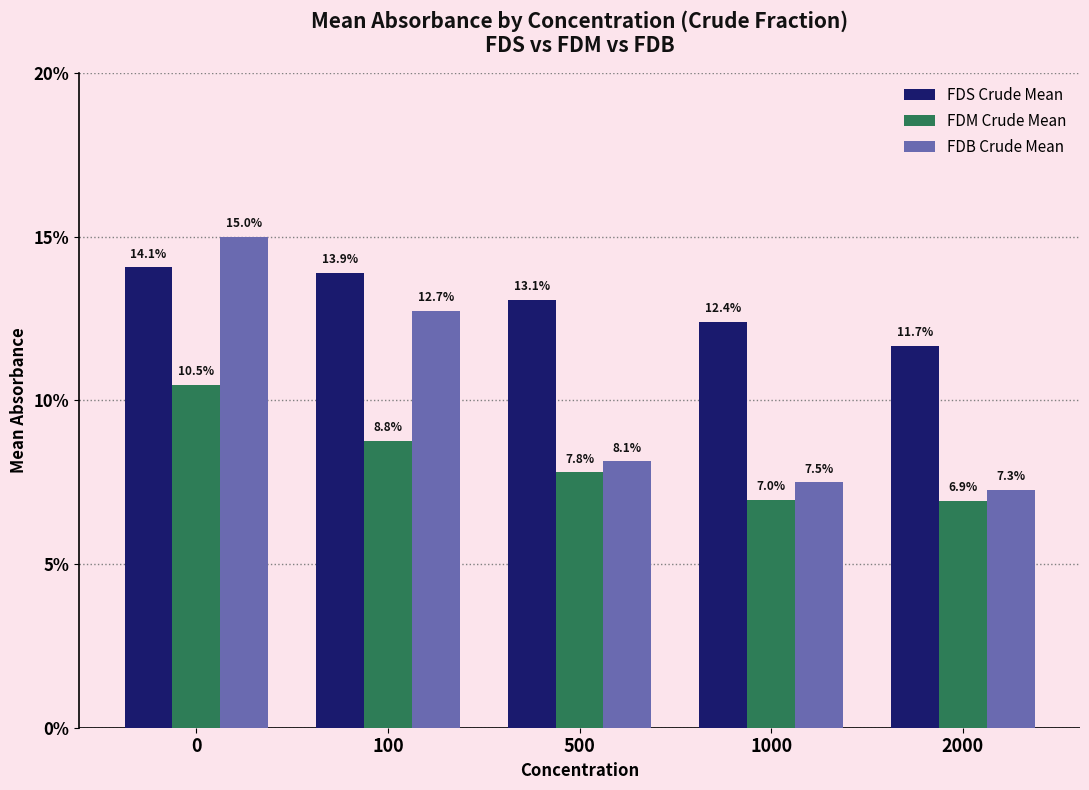

What is the value of the FDB Crude Mean bar at the 3rd from the left?

0.1